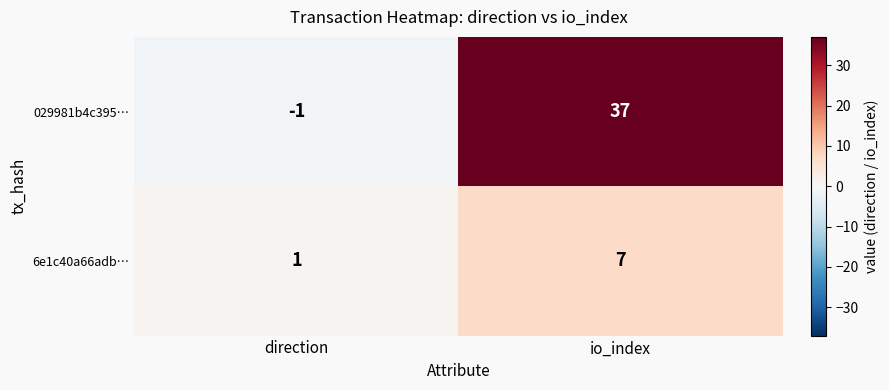

What value does the 6e1c40a66adb… series have at io_index?

7